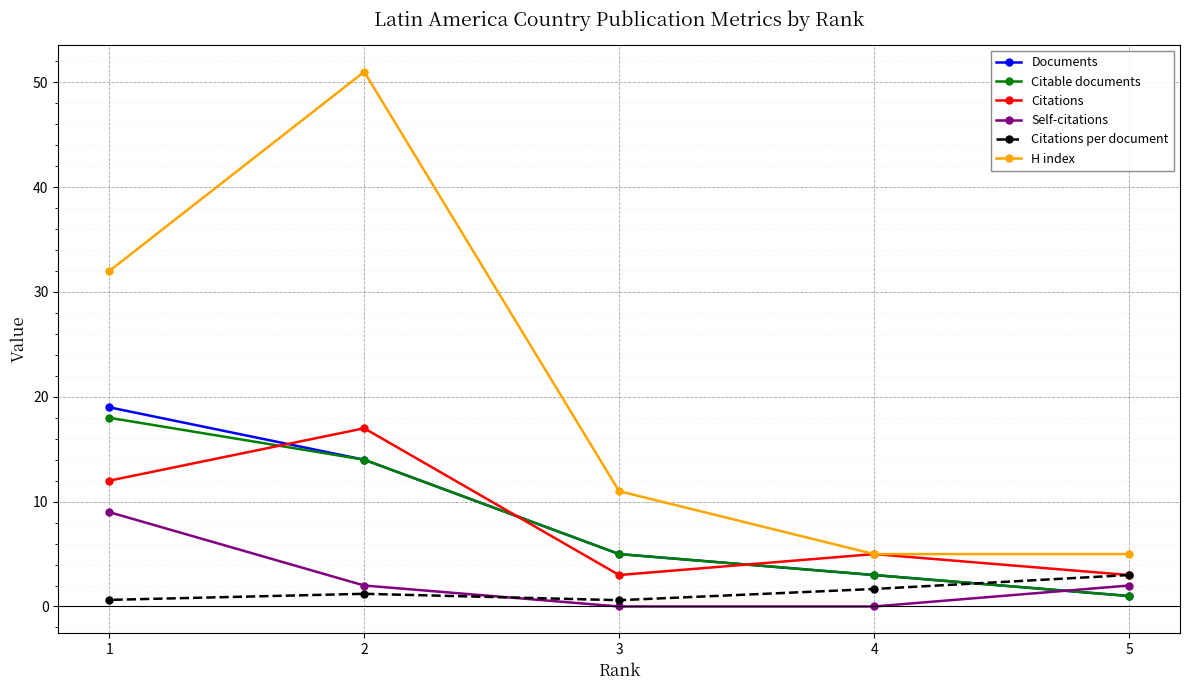

True or false: Citations has a value of 5.0 at 4.

True